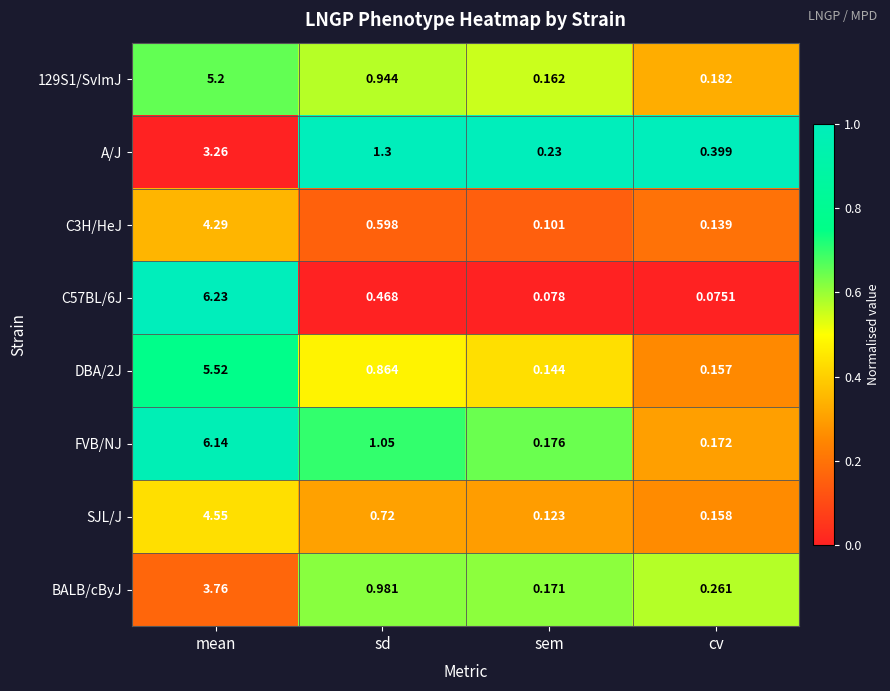

List the labels in order of C3H/HeJ value, largest first.

mean, sd, cv, sem